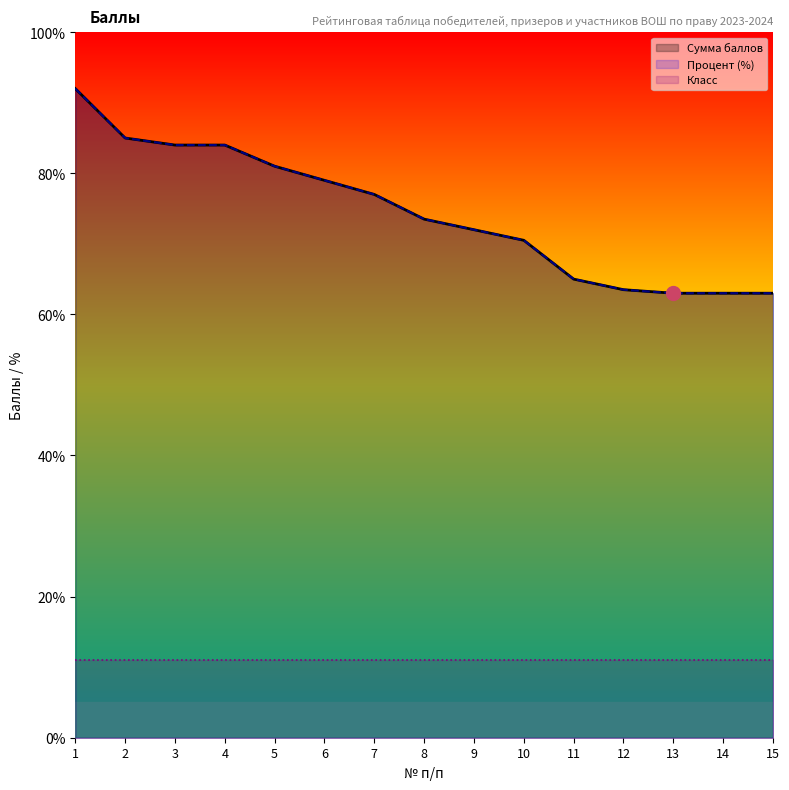

Is the value of Сумма баллов at 3 greater than the value of Процент (%) at 14?

Yes